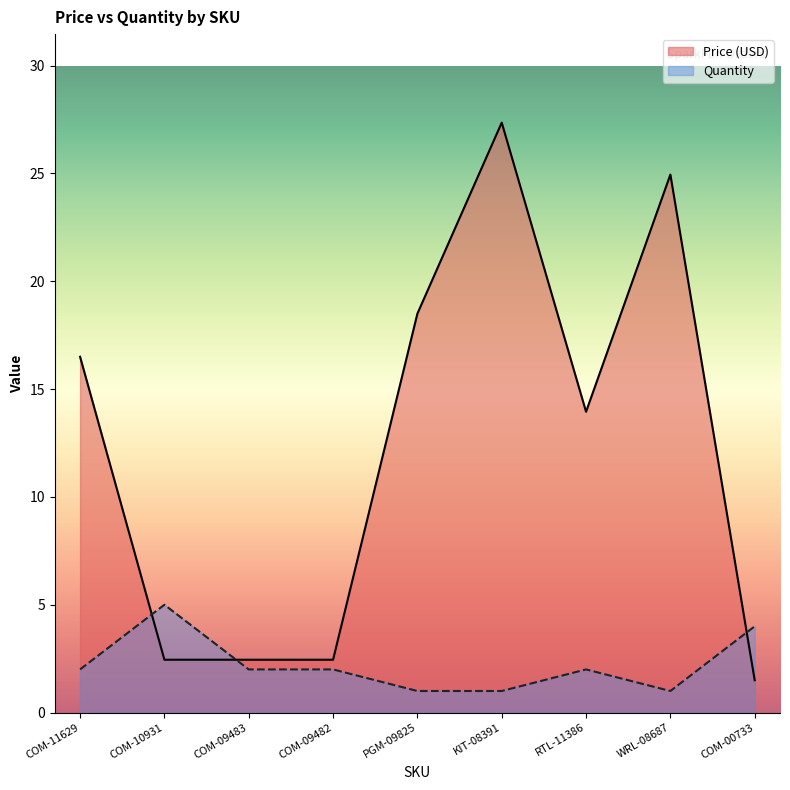

What is the total value across all series at COM-09483?

4.5